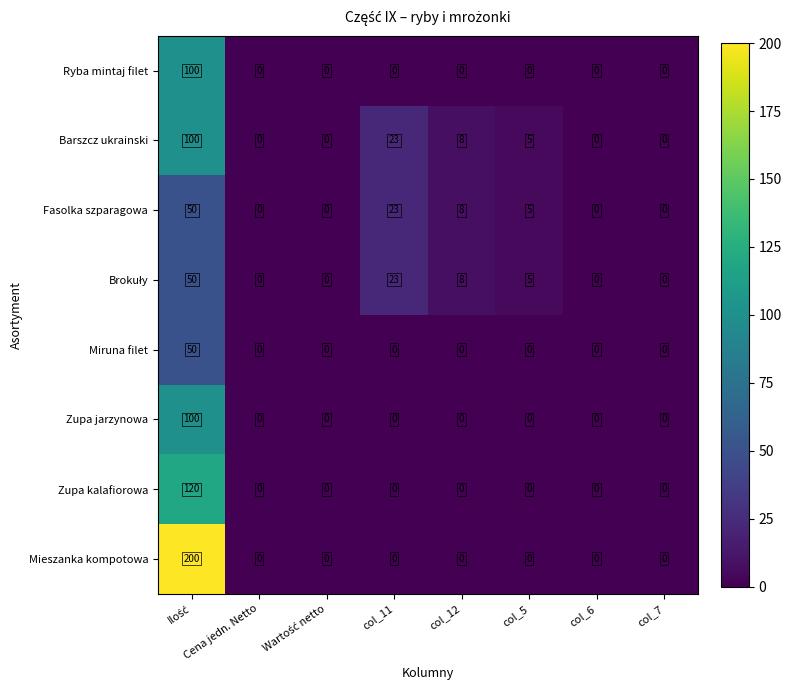

What is the sum of all Ryba mintaj filet values?

100